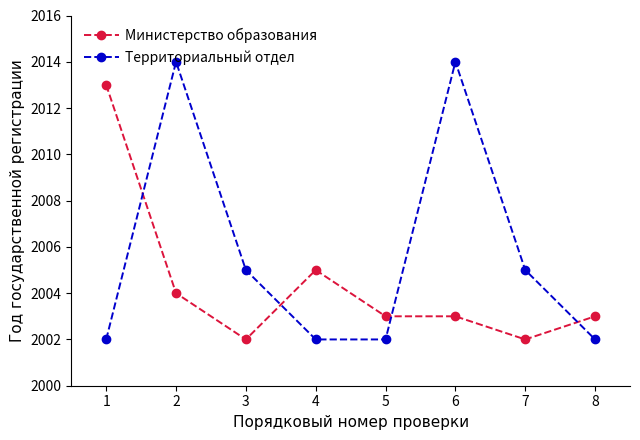

True or false: Министерство образования has a value of 2013 at 1.

True